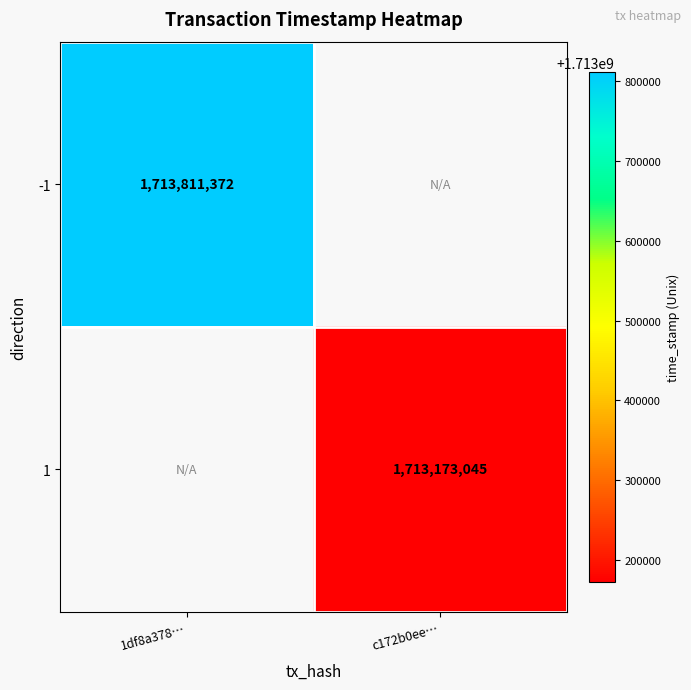

The 1 series shows 1713173045 at c172b0ee…. True or false?

True